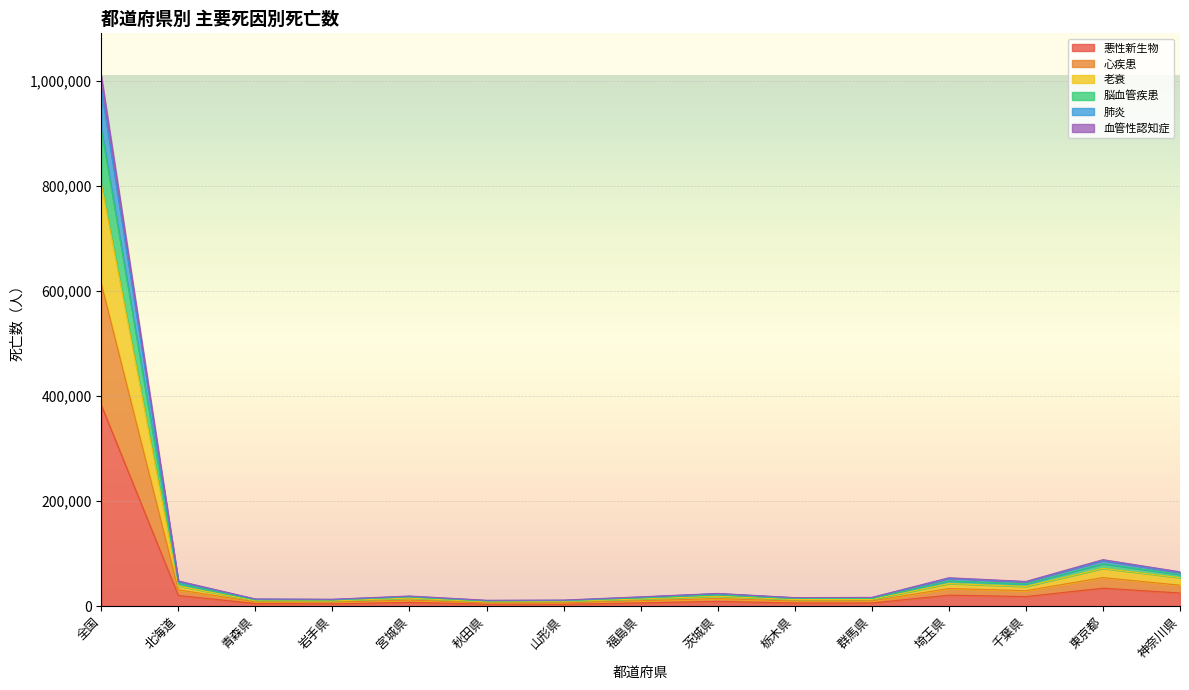

What is the label of the 9th point from the left?

茨城県